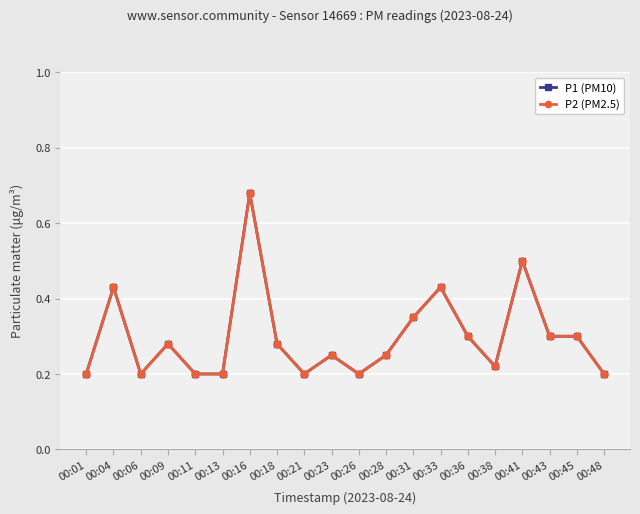

At which category does P1 (PM10) reach its first local peak?

00:04